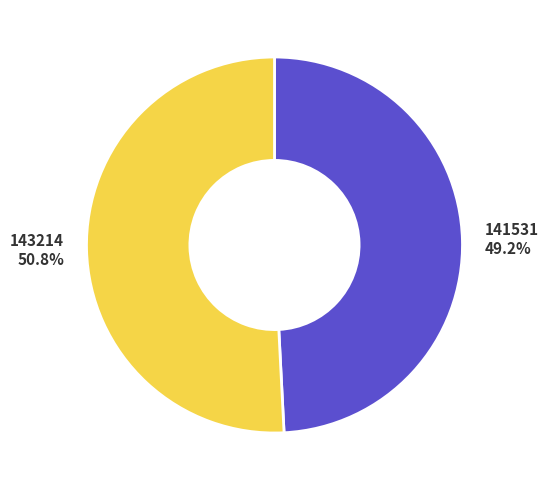

To the nearest percent, what portion does 143214 represent?

51%